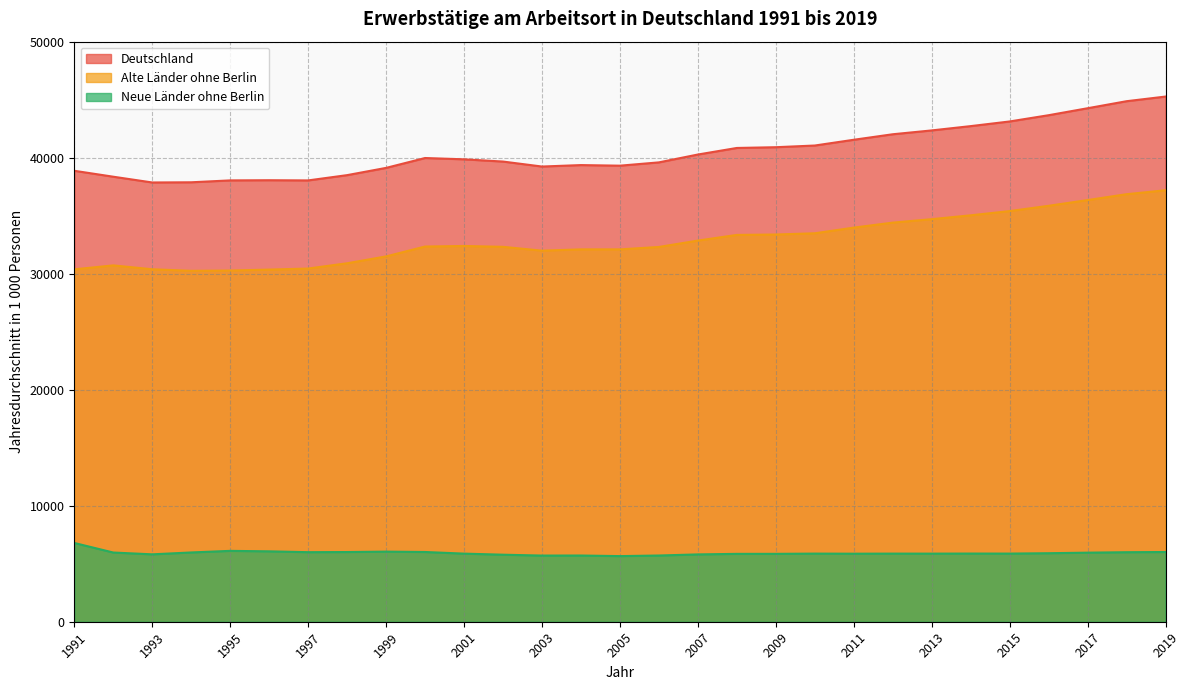

What value does the Alte Länder ohne Berlin series have at 1996?

30353.9